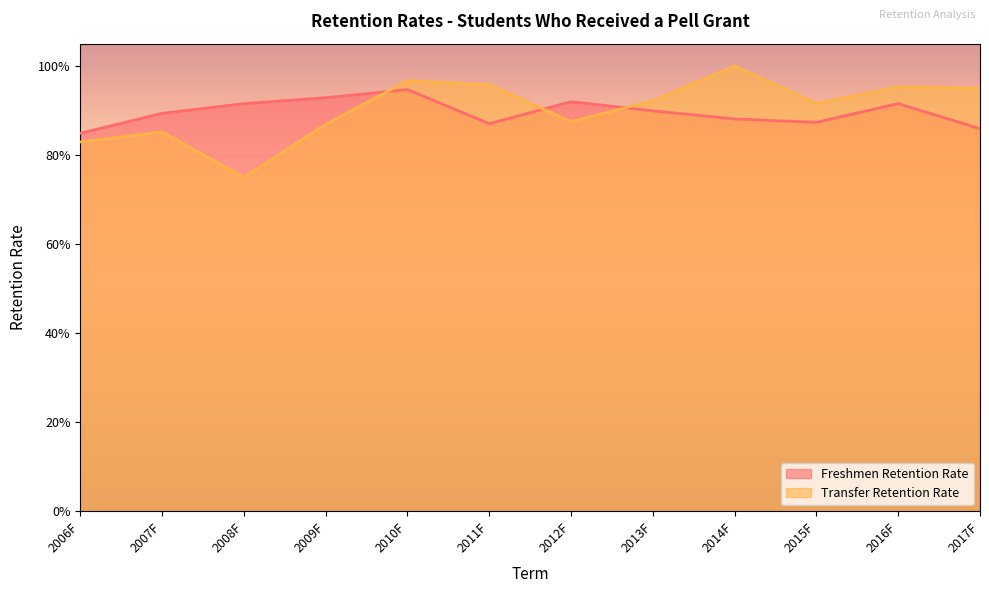

Which series has the largest total across all categories?

Transfer Retention Rate